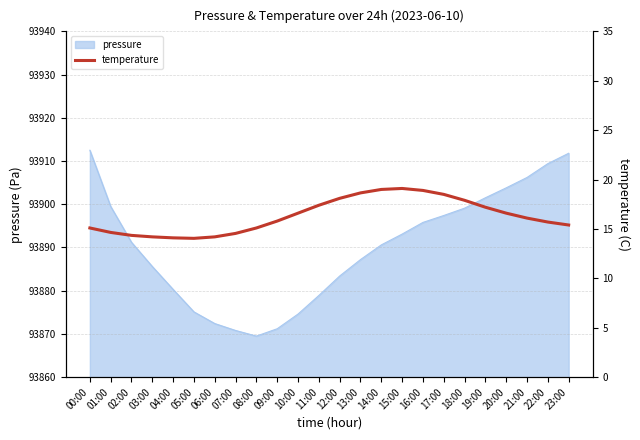

At which label does the data first exceed 16?

10:00